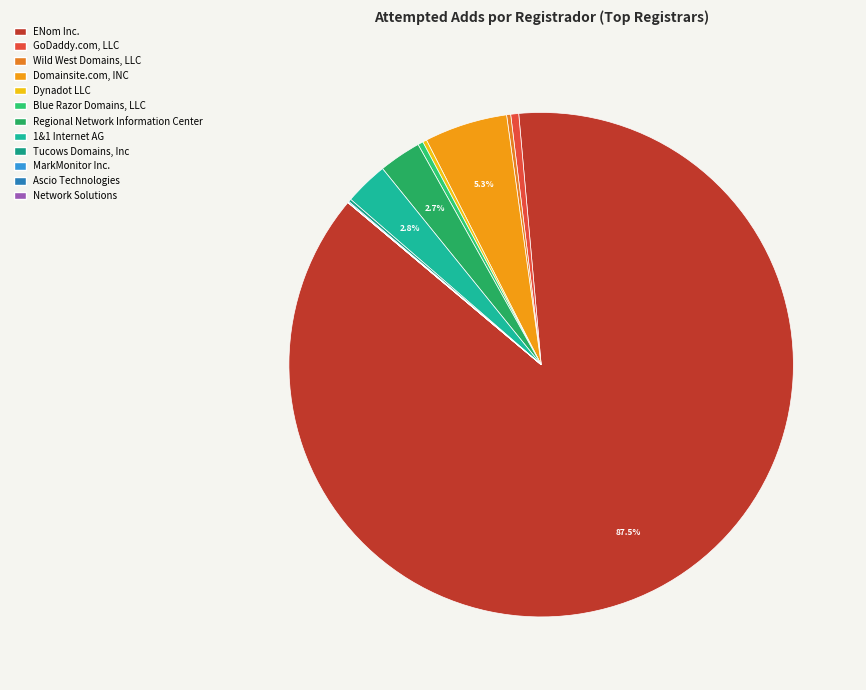

To the nearest percent, what portion does 1&1 Internet AG represent?

3%